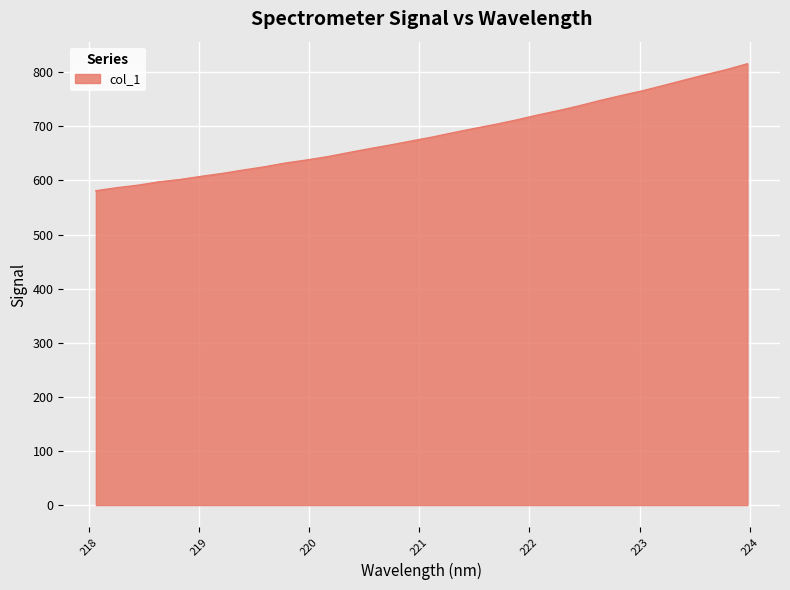

What is the difference between the maximum and minimum values?

234.7